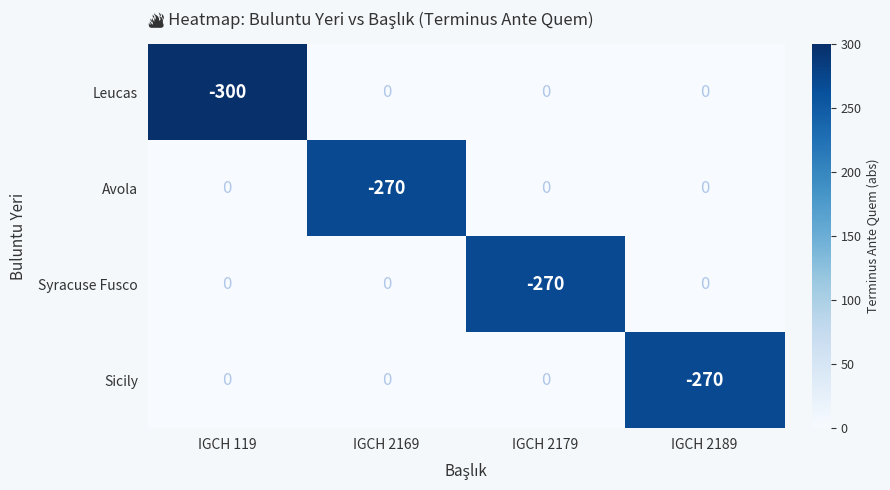

Reading right to left, list all the values displayed in this chart.

Leucas: IGCH 2189=0	IGCH 2179=0	IGCH 2169=0	IGCH 119=-300
Avola: IGCH 2189=0	IGCH 2179=0	IGCH 2169=-270	IGCH 119=0
Syracuse Fusco: IGCH 2189=0	IGCH 2179=-270	IGCH 2169=0	IGCH 119=0
Sicily: IGCH 2189=-270	IGCH 2179=0	IGCH 2169=0	IGCH 119=0